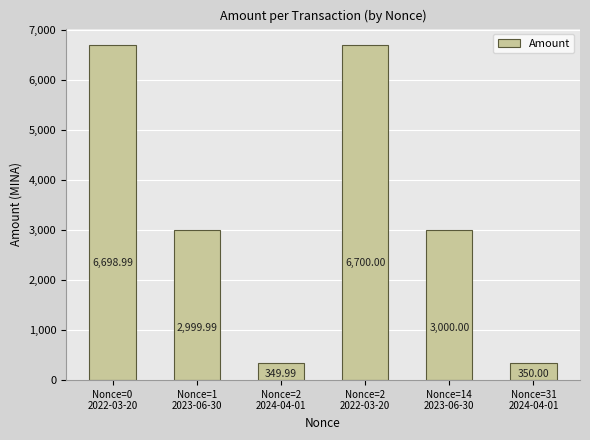

Reading left to right, list all the values displayed in this chart.

Nonce=0
2022-03-20=6699.0	Nonce=1
2023-06-30=3000.0	Nonce=2
2024-04-01=350.0	Nonce=2
2022-03-20=6700.0	Nonce=14
2023-06-30=3000.0	Nonce=31
2024-04-01=350.0